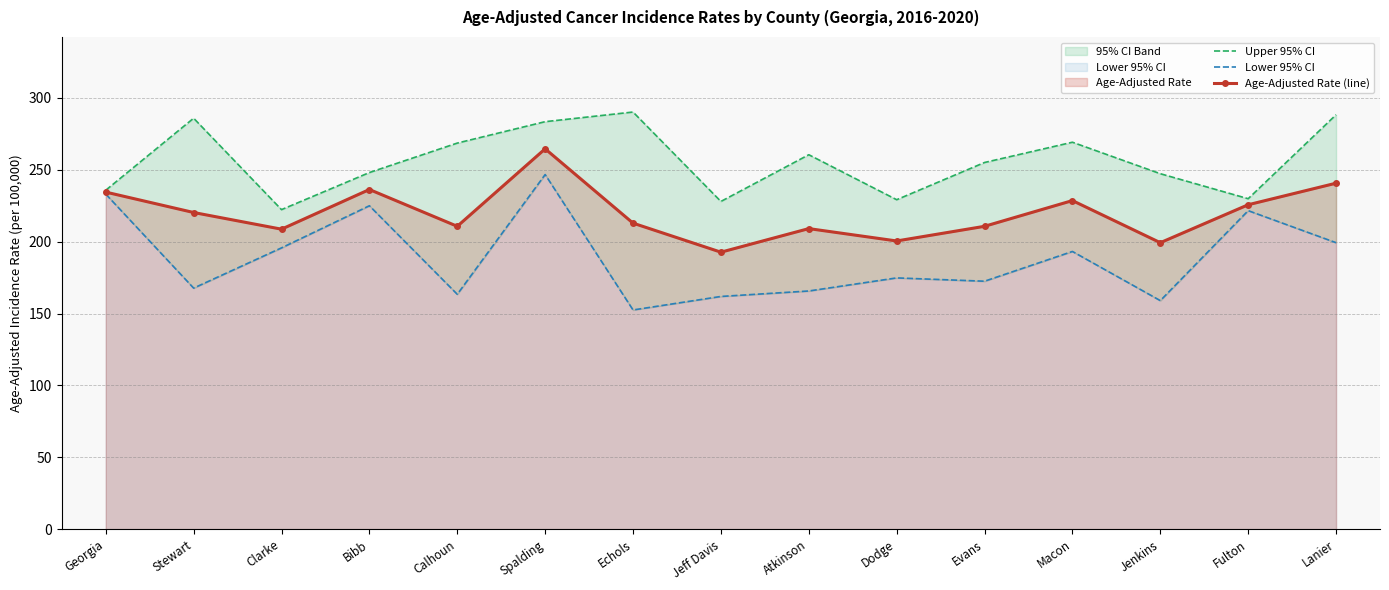

At which label is Upper 95% CI closest to 256?

Evans